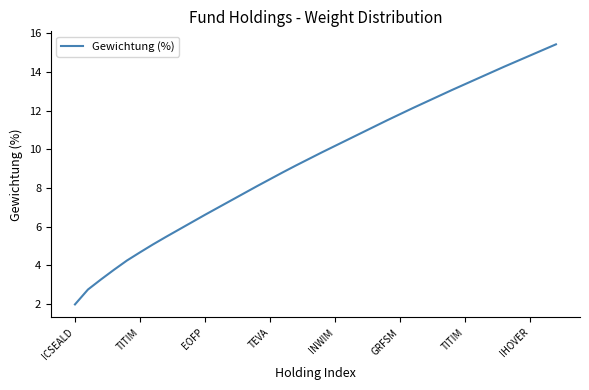

What is the difference between the maximum and minimum values?

13.4